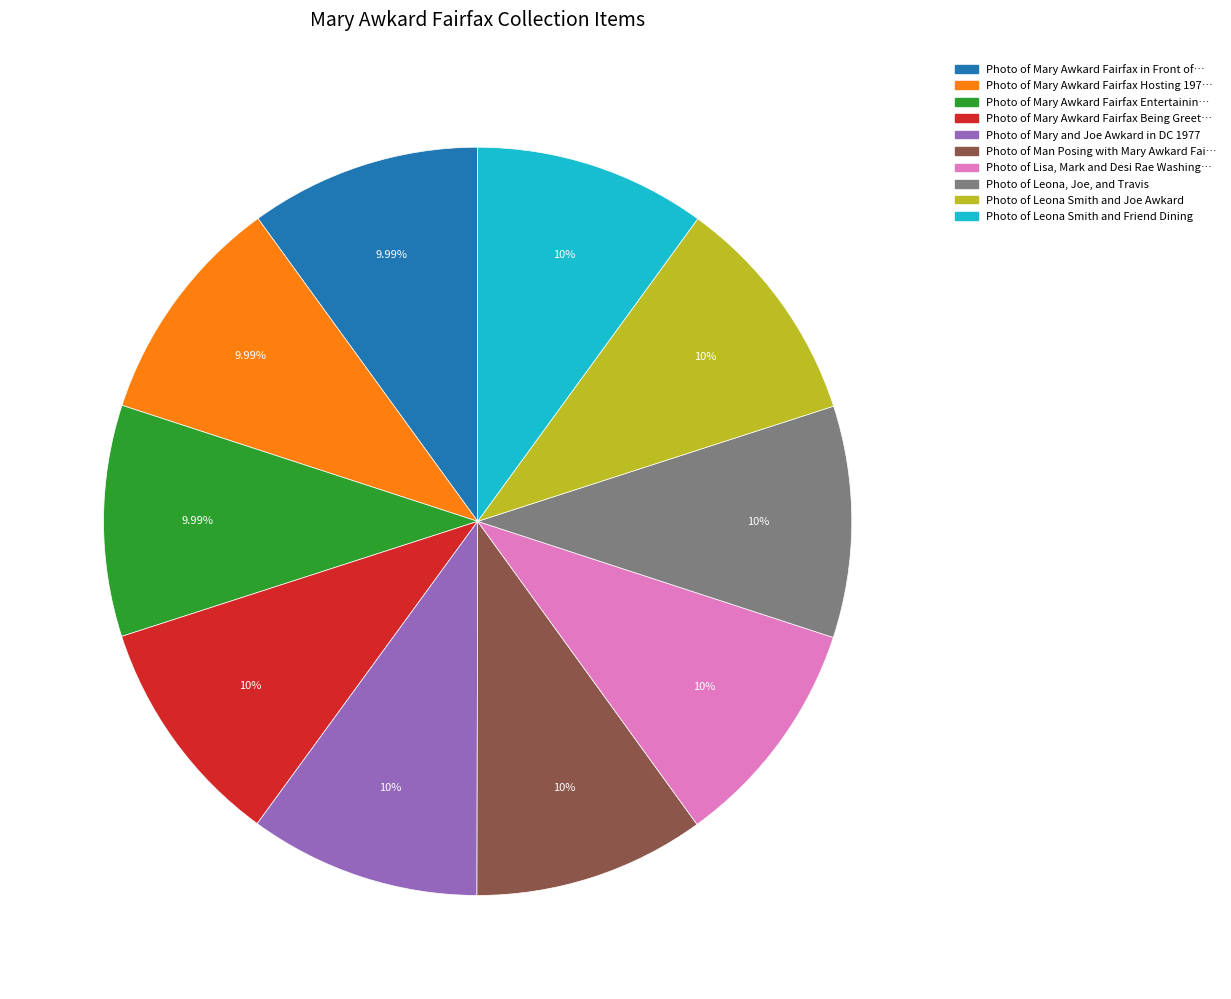

Is there a majority slice in this chart?

No